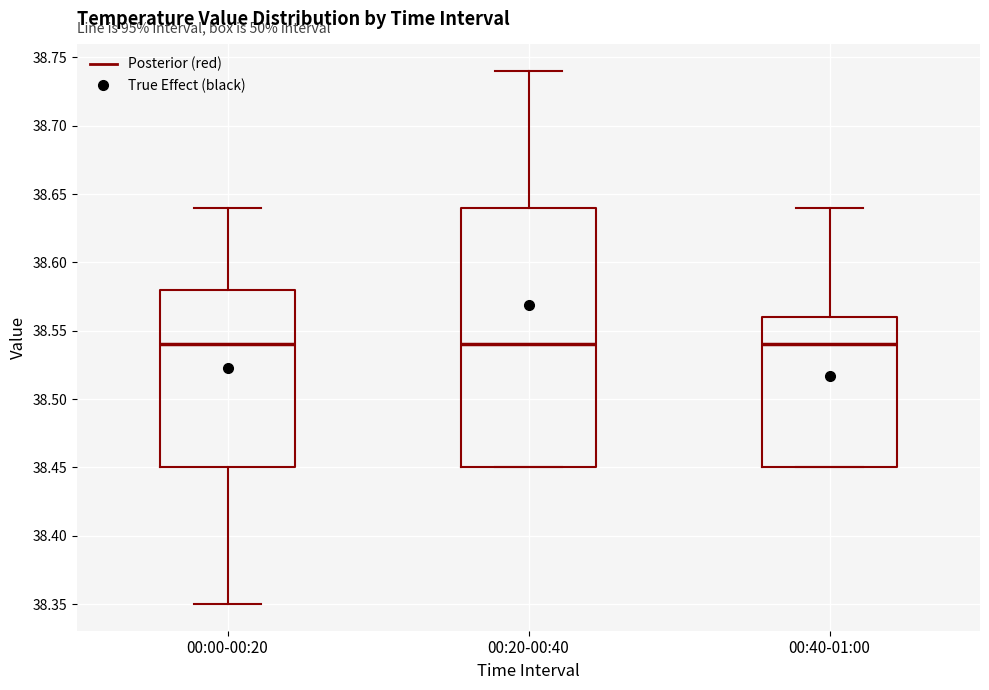

Which box is the tallest, from its lower edge to its upper edge?

00:20-00:40